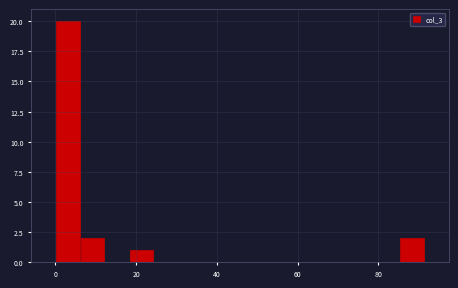

Around what value on the x-axis is the tallest bar? Give the approximate position of its centre, as read against the axis.

4